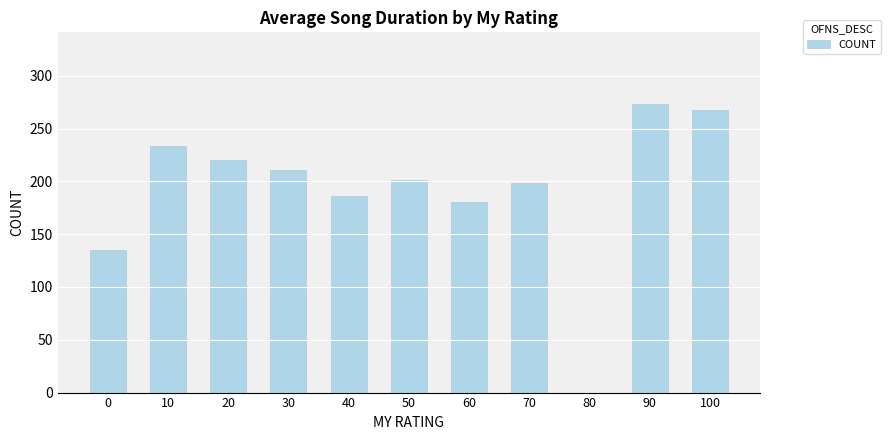

Between 50 and 30, which is larger?

30